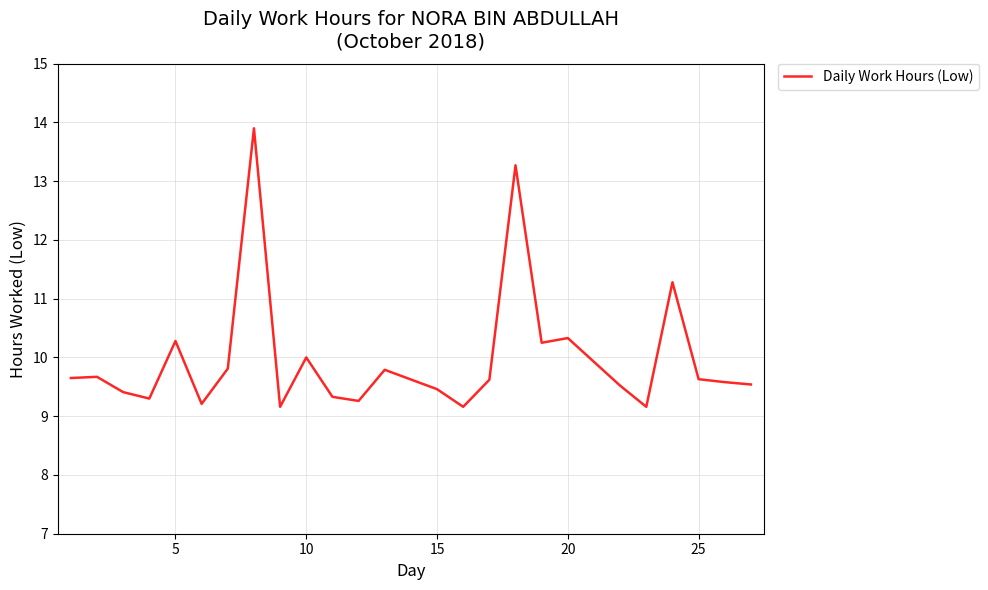

How many lines are shown in the chart?

1